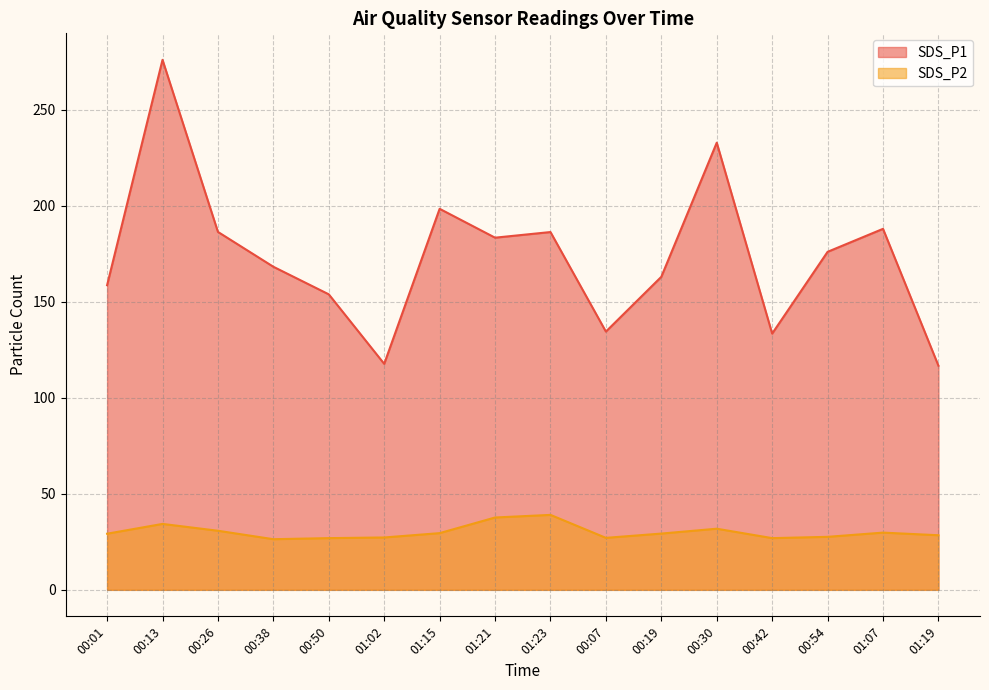

What is the difference between the SDS_P2 values at 01:07 and 01:23?

9.2